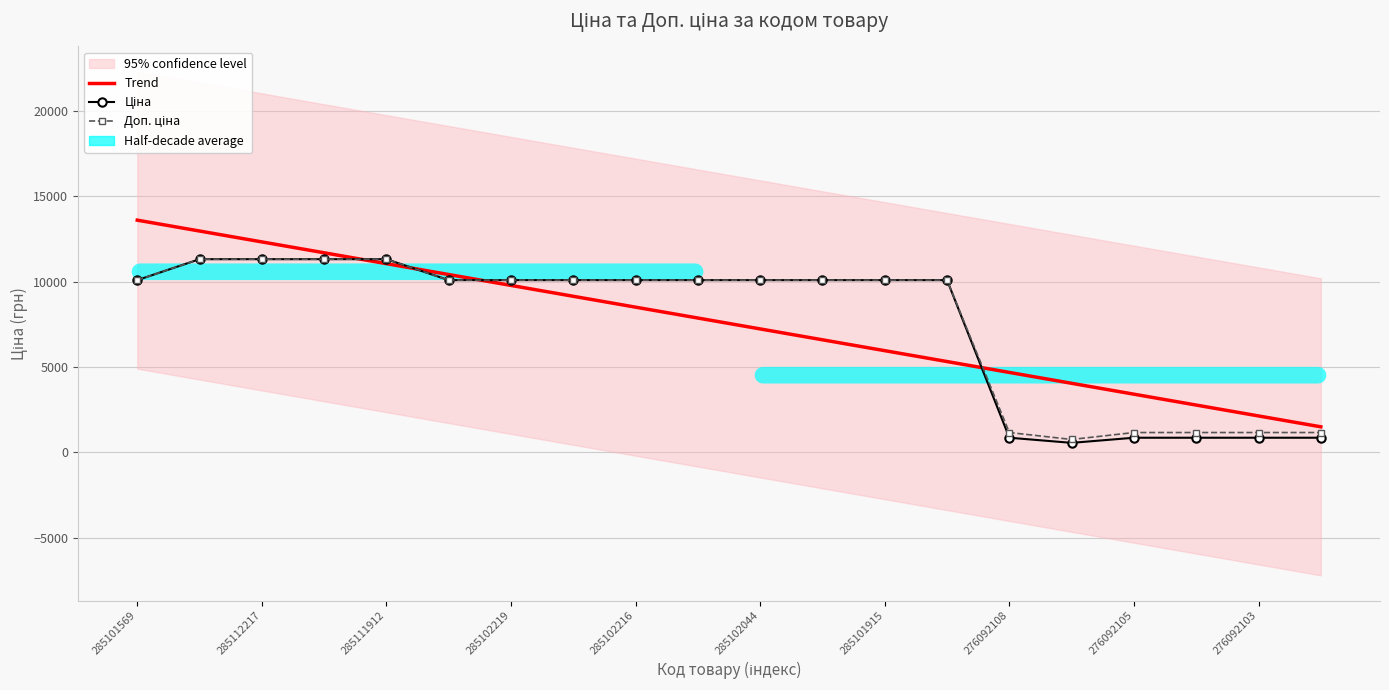

What is the sum of all Trend values?

150955.0